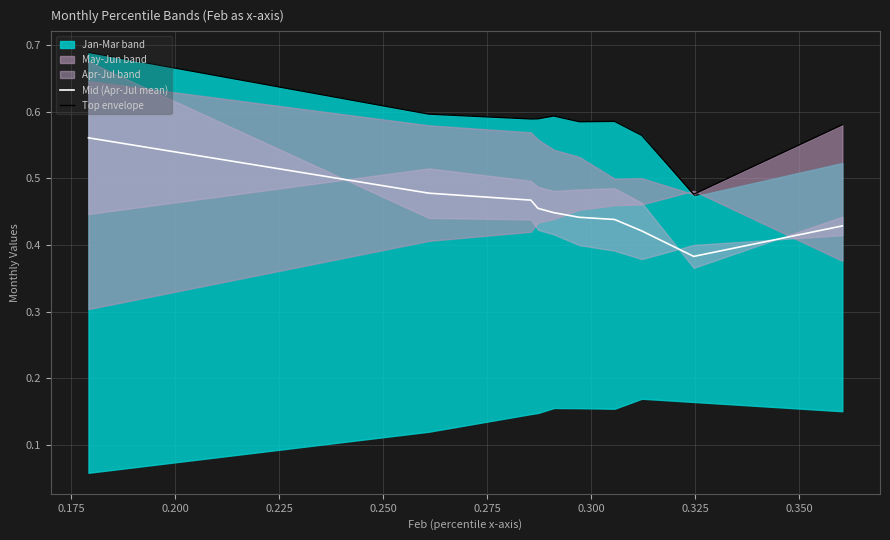

True or false: Mid (Apr-Jul mean) and Top envelope cross at least once.

False